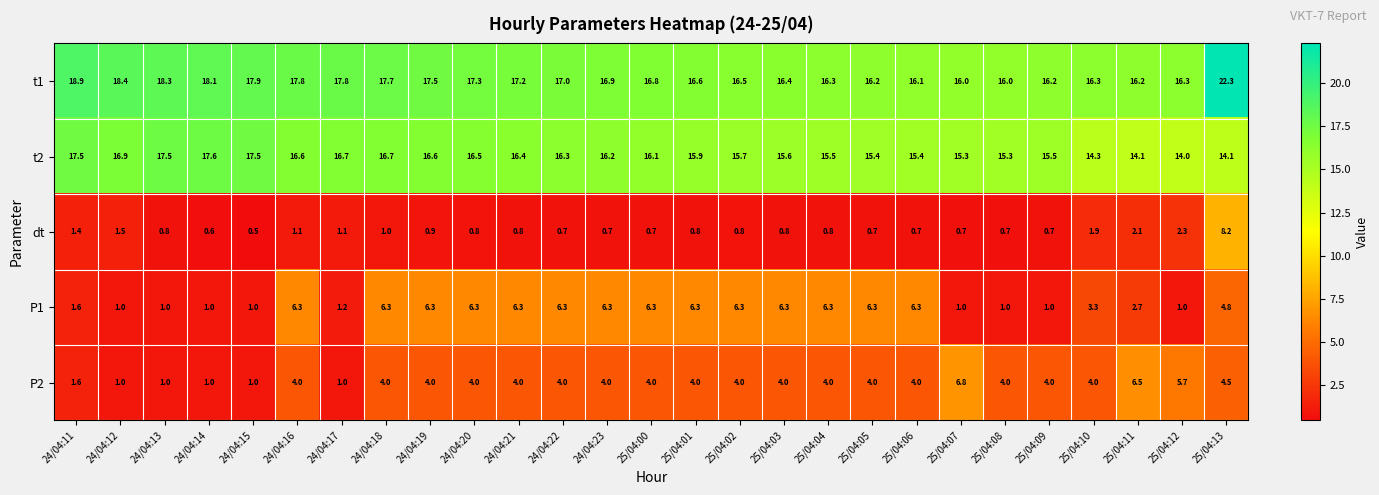

What is the difference between the maximum and minimum values in the t1 series?

6.3